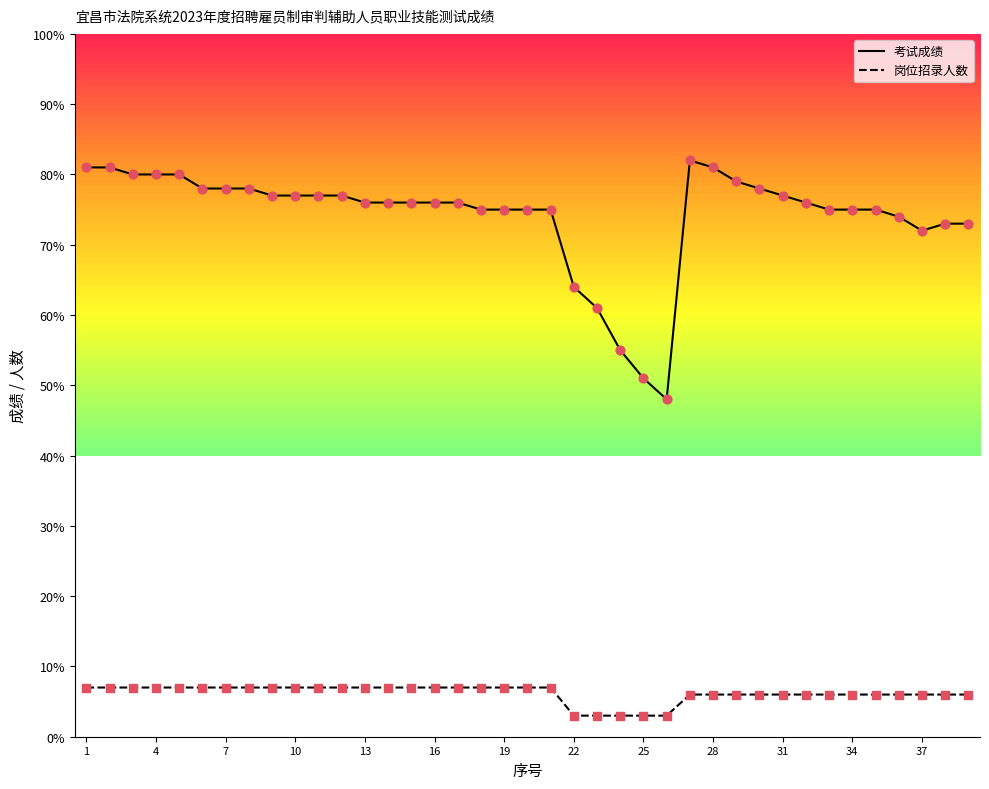

Which series contains the lowest Y value?

岗位招录人数